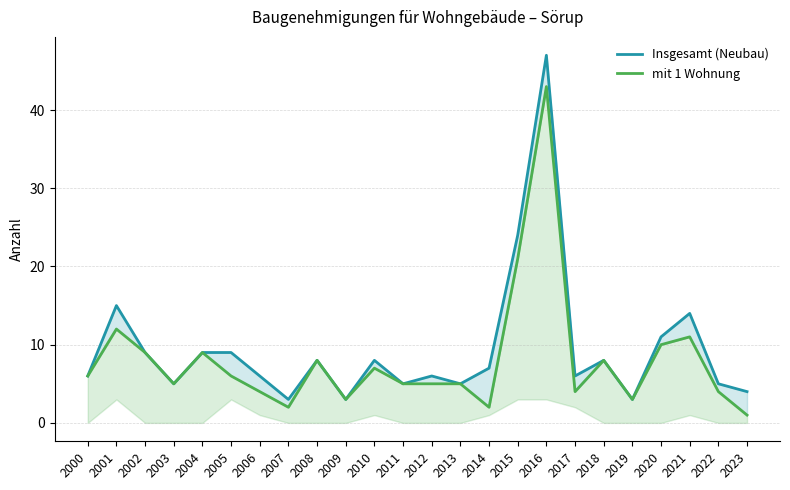

True or false: Insgesamt (Neubau) and mit 1 Wohnung cross at least once.

False